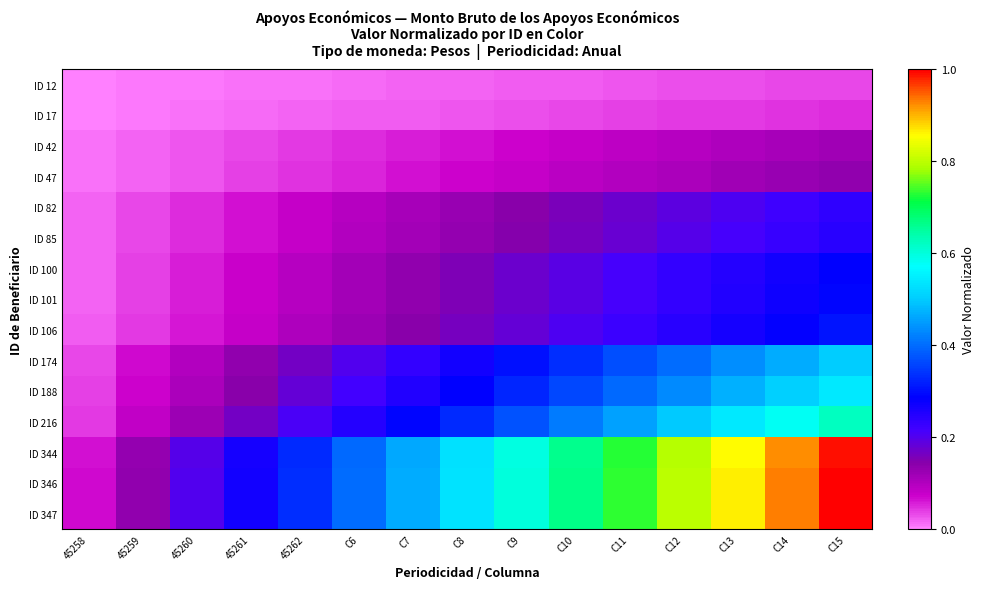

At how many categories does at least one series exceed 0?

15